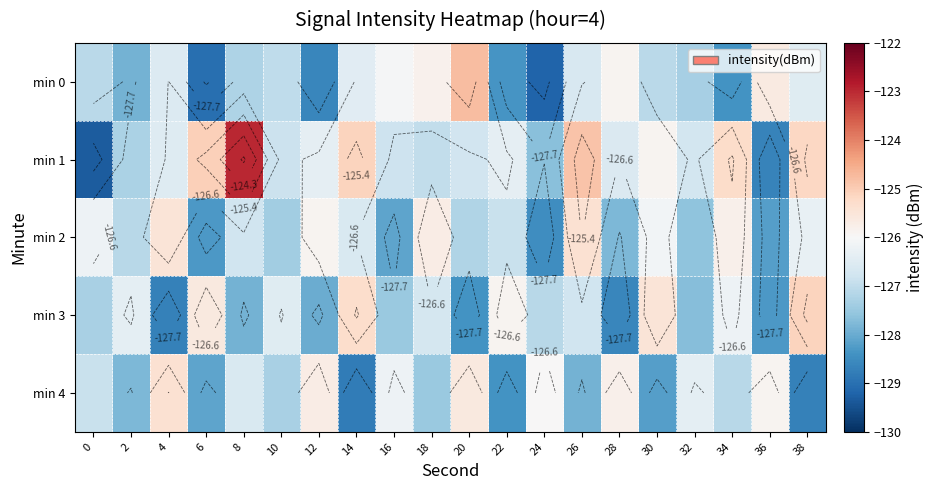

The min 2 series shows -82.3 at 36. True or false?

False